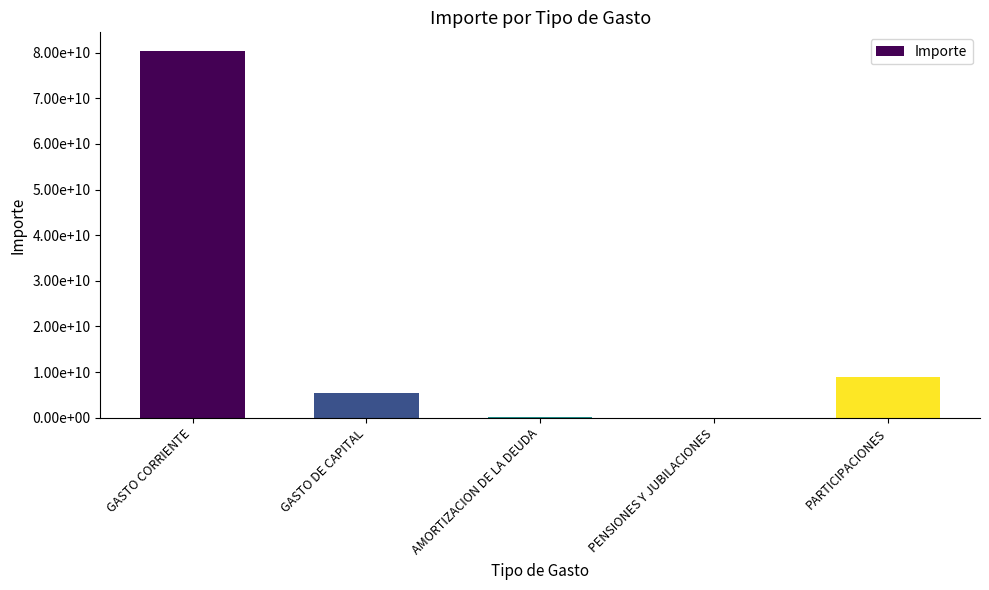

What is the average value?

19003298635